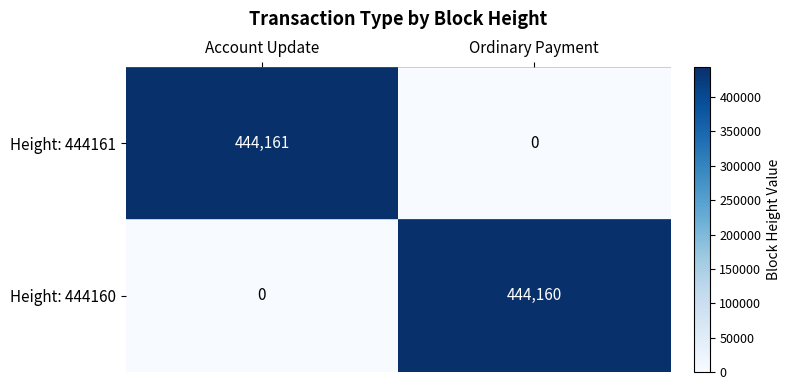

The value of Height: 444161 at Account Update is 194841. True or false?

False